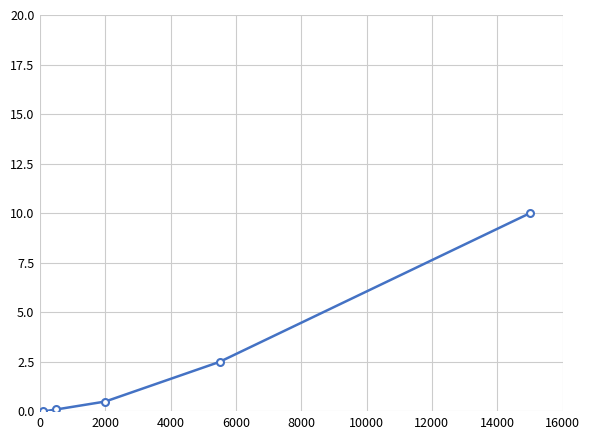

What is the difference between the second highest and minimum values?

2.5